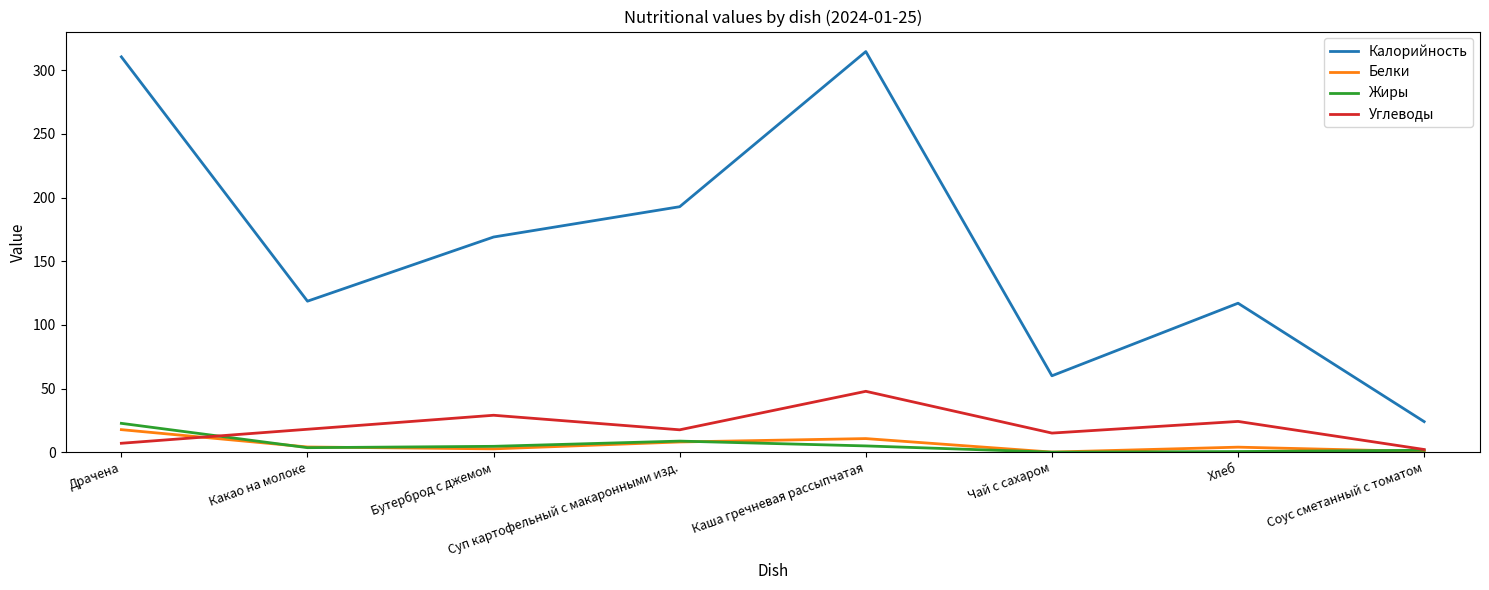

True or false: Калорийность and Белки cross at least once.

False